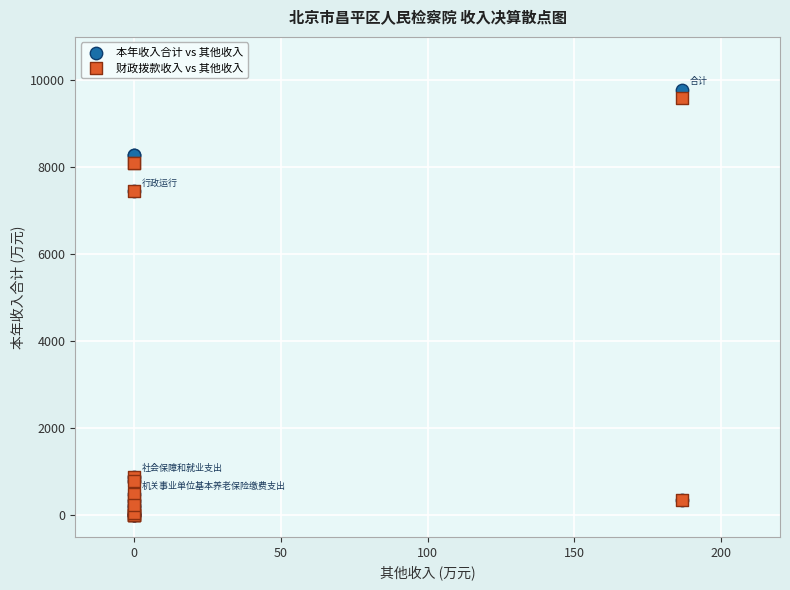

What are all the series names shown in the legend?

本年收入合计 vs 其他收入, 财政拨款收入 vs 其他收入